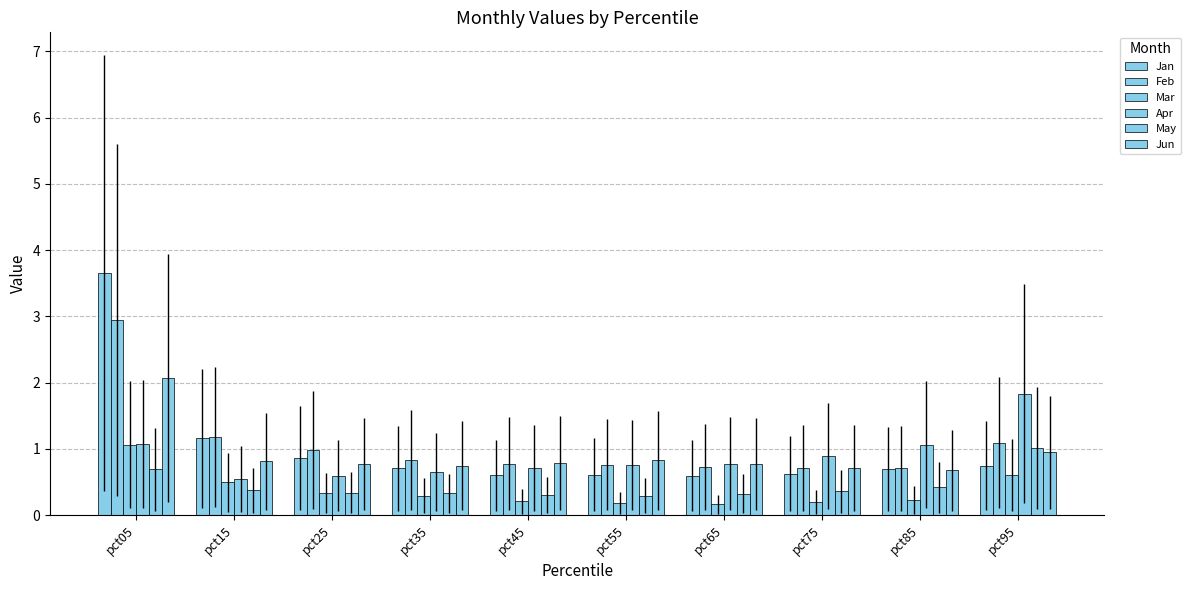

Reading left to right, transcribe all the data shown in this chart.

Jan: pct05=3.7	pct15=1.2	pct25=0.9	pct35=0.7	pct45=0.6	pct55=0.6	pct65=0.6	pct75=0.6	pct85=0.7	pct95=0.7
Feb: pct05=2.9	pct15=1.2	pct25=1.0	pct35=0.8	pct45=0.8	pct55=0.8	pct65=0.7	pct75=0.7	pct85=0.7	pct95=1.1
Mar: pct05=1.1	pct15=0.5	pct25=0.3	pct35=0.3	pct45=0.2	pct55=0.2	pct65=0.2	pct75=0.2	pct85=0.2	pct95=0.6
Apr: pct05=1.1	pct15=0.5	pct25=0.6	pct35=0.7	pct45=0.7	pct55=0.8	pct65=0.8	pct75=0.9	pct85=1.1	pct95=1.8
May: pct05=0.7	pct15=0.4	pct25=0.3	pct35=0.3	pct45=0.3	pct55=0.3	pct65=0.3	pct75=0.4	pct85=0.4	pct95=1.0
Jun: pct05=2.1	pct15=0.8	pct25=0.8	pct35=0.8	pct45=0.8	pct55=0.8	pct65=0.8	pct75=0.7	pct85=0.7	pct95=1.0